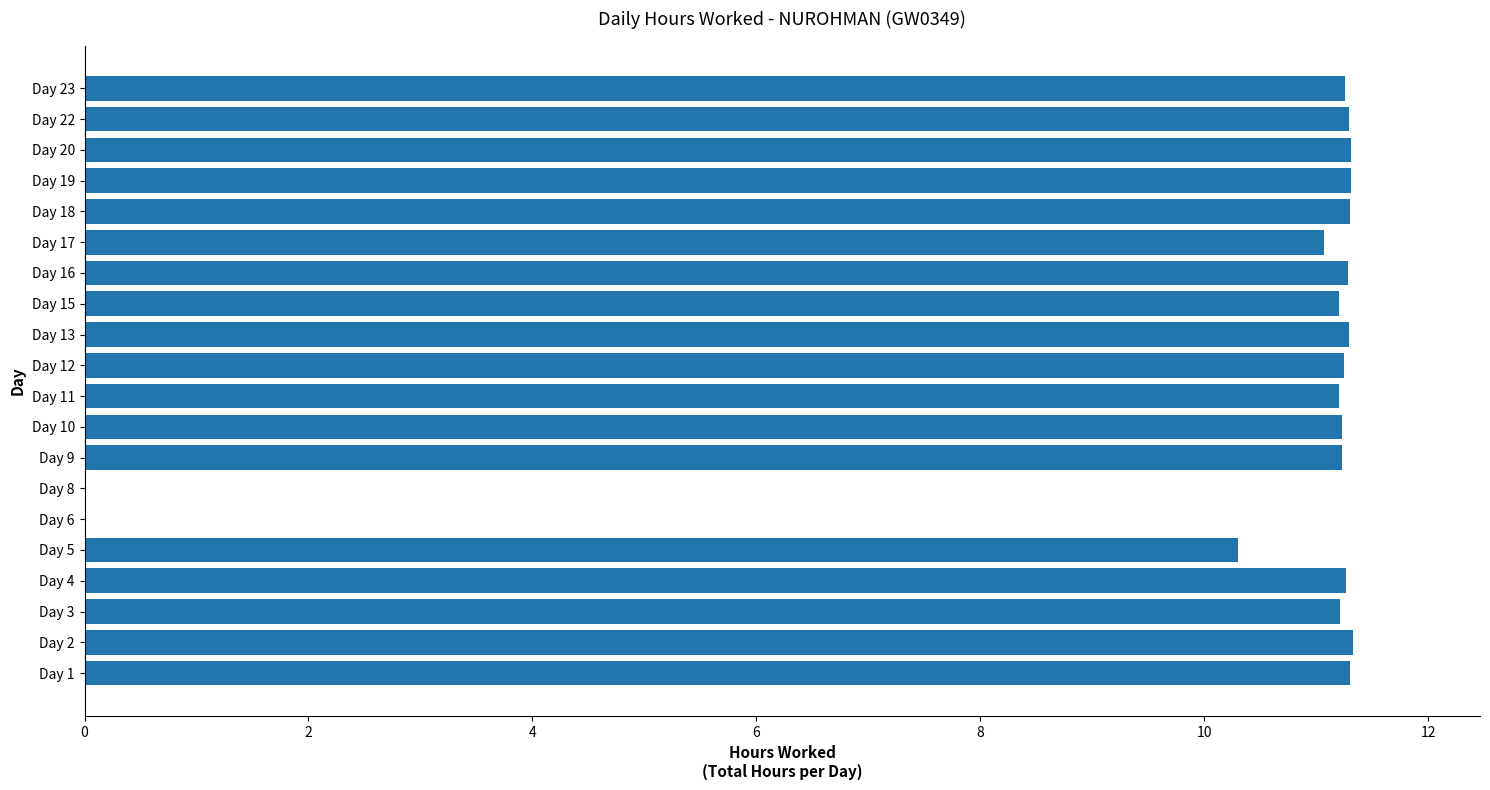

What is the greatest value displayed?

11.3